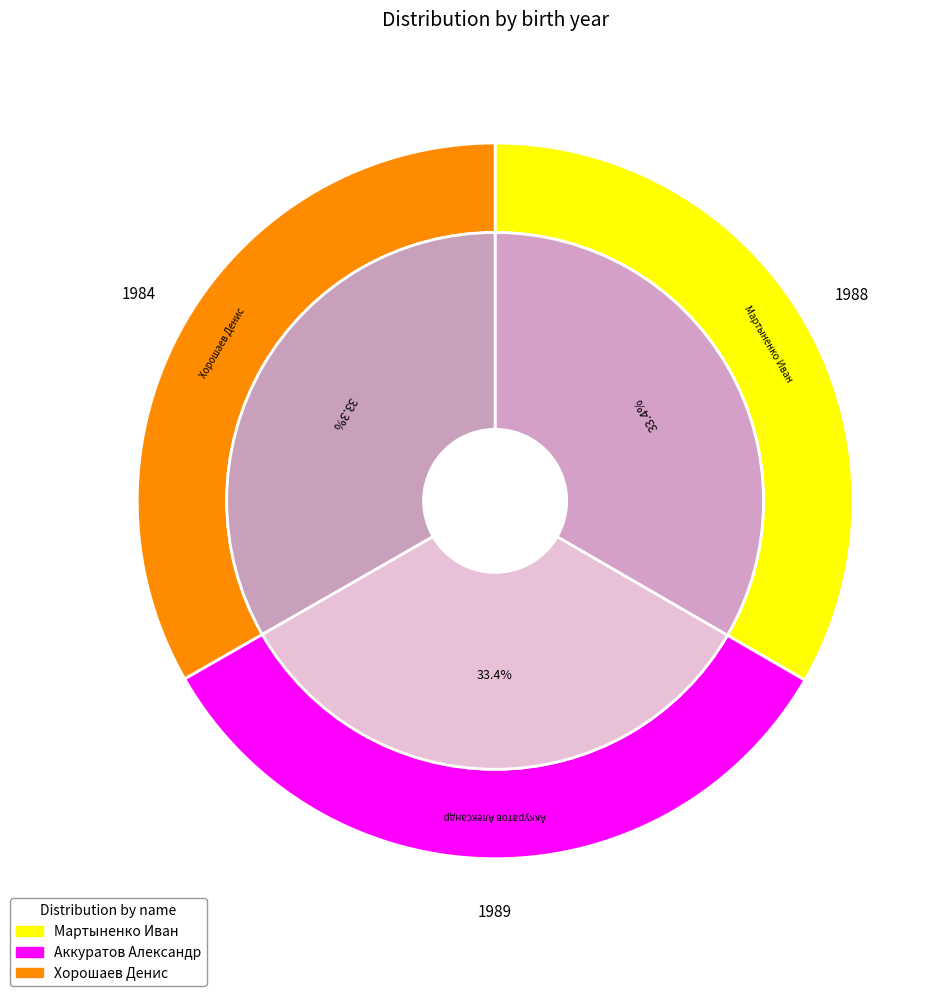

Is the sum of Хорошаев Денис and Мартыненко Иван greater than half?

Yes